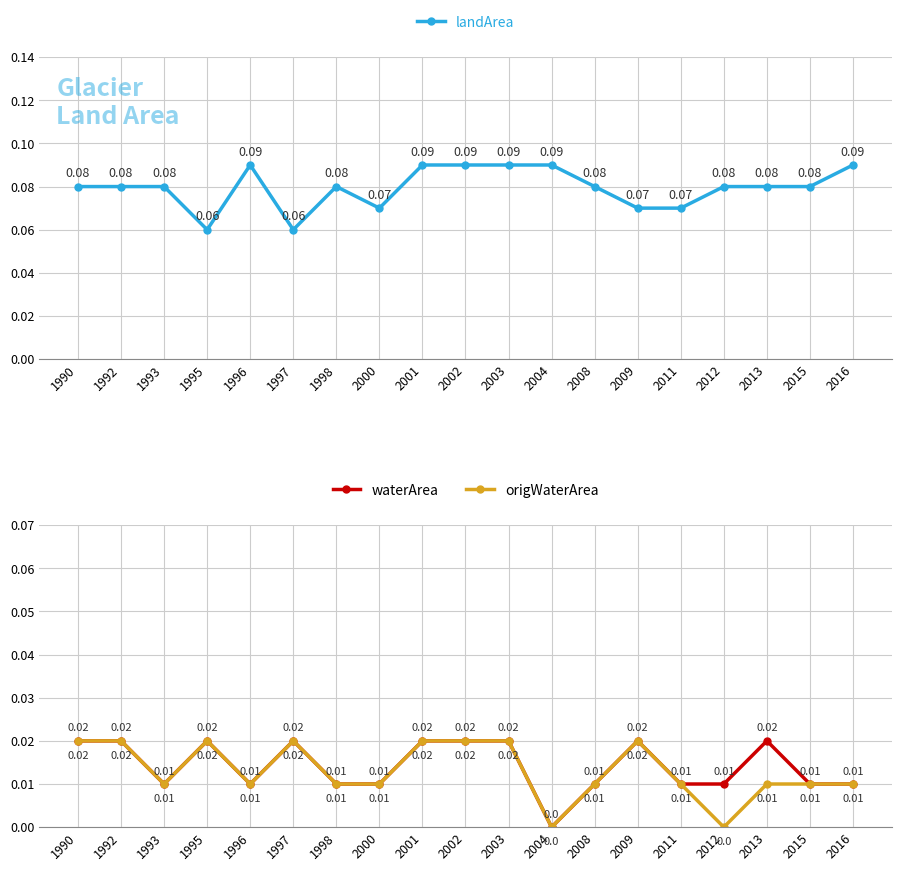

Reading right to left, list all the values displayed in this chart.

landArea: 0.1	0.1	0.1	0.1	0.1	0.1	0.1	0.1	0.1	0.1	0.1	0.1	0.1	0.1	0.1	0.1	0.1	0.1	0.1
waterArea: 0.0	0.0	0.0	0.0	0.0	0.0	0.0	0.0	0.0	0.0	0.0	0.0	0.0	0.0	0.0	0.0	0.0	0.0	0.0
origWaterArea: 0.0	0.0	0.0	0.0	0.0	0.0	0.0	0.0	0.0	0.0	0.0	0.0	0.0	0.0	0.0	0.0	0.0	0.0	0.0